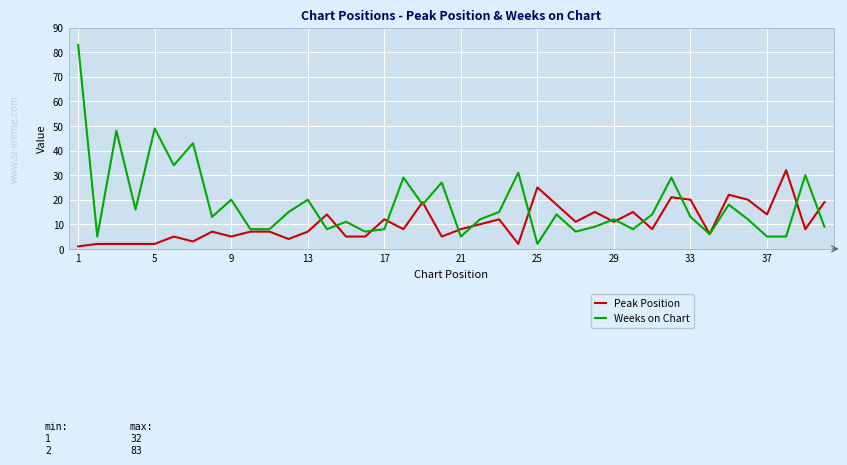

What is the difference between the maximum and minimum values in the Peak Position series?

31